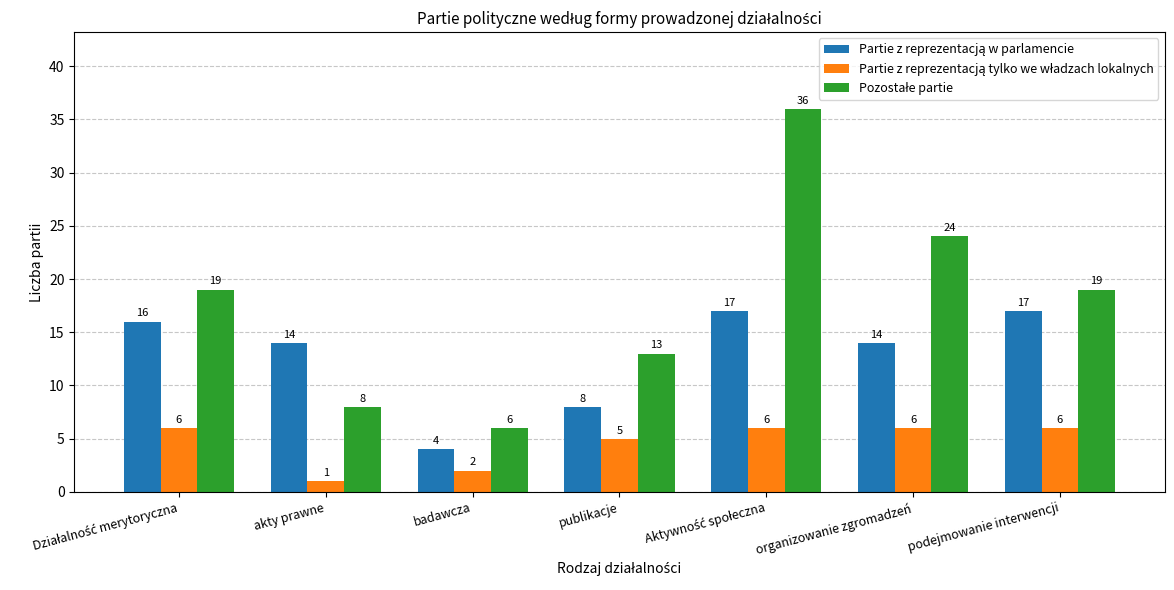

What position from the left is akty prawne?

2